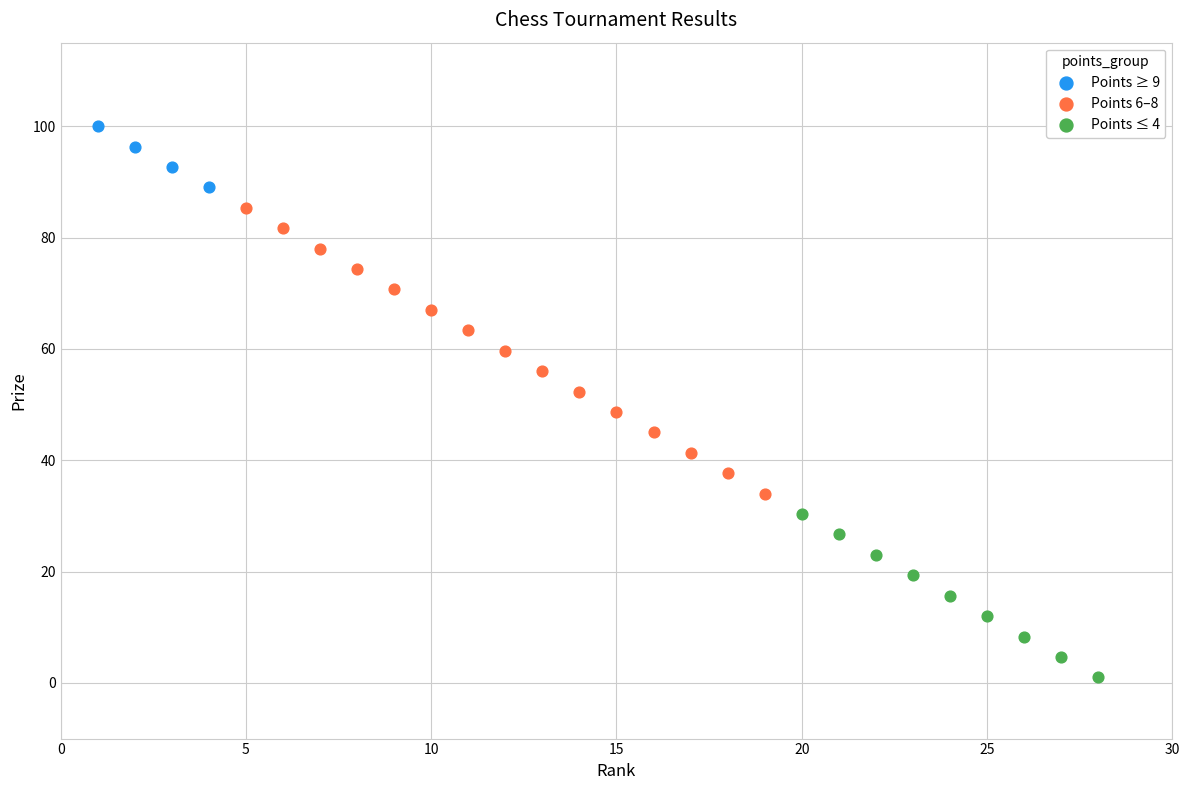

What are all the series names shown in the legend?

Points ≥ 9, Points 6–8, Points ≤ 4